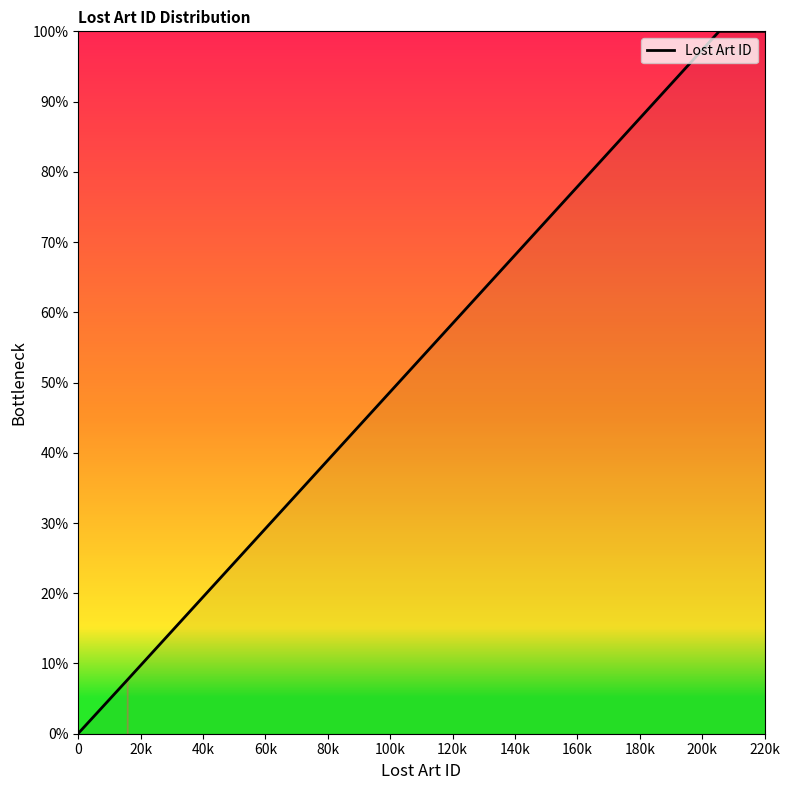

What is the maximum value shown in the chart?

100.0